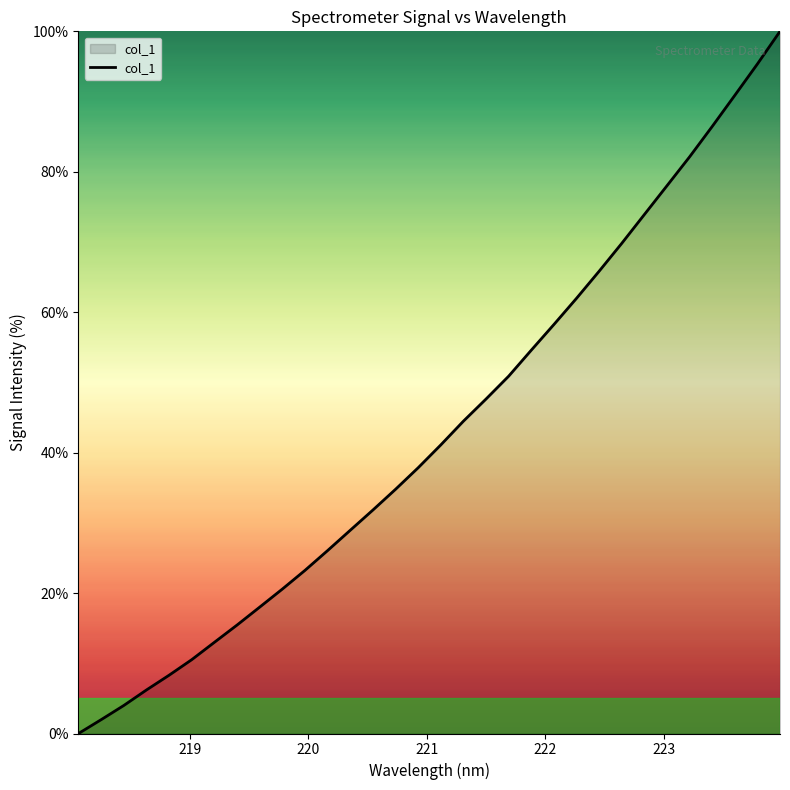

What is the difference between the maximum and minimum values?

100.0